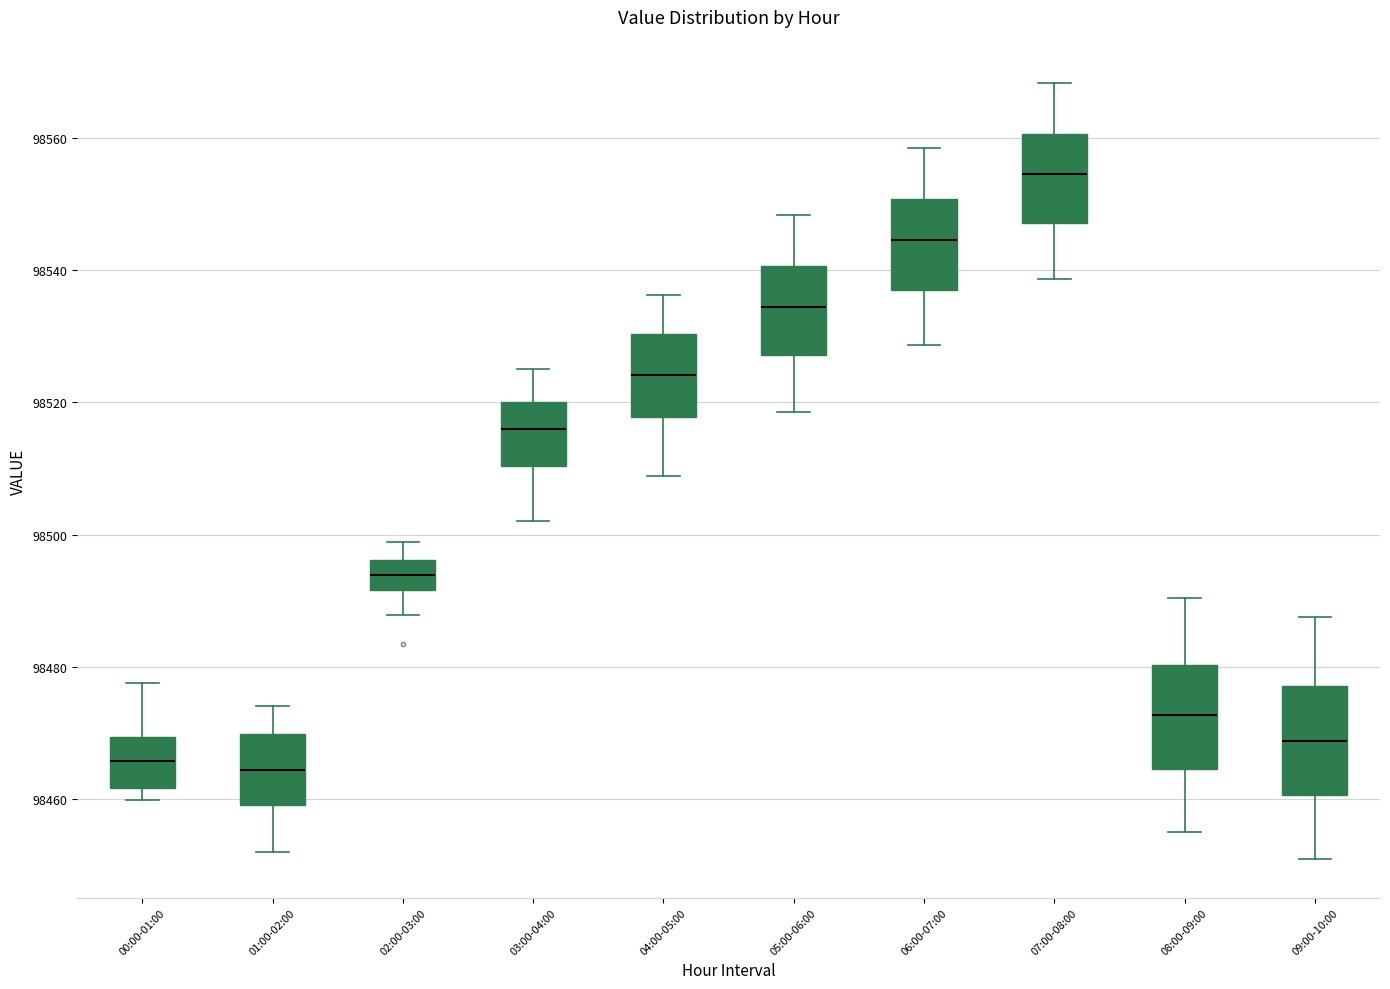

Which box has the highest median line?

07:00-08:00